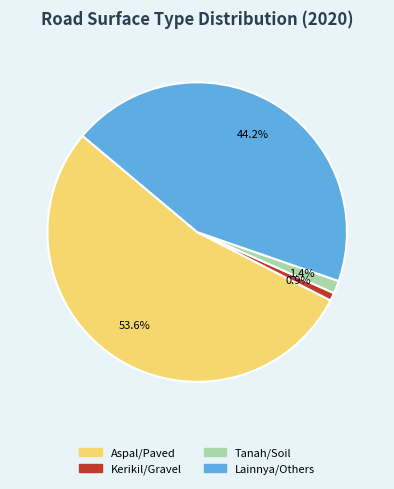

Rank the categories by value from highest to lowest.

Aspal/Paved, Lainnya/Others, Tanah/Soil, Kerikil/Gravel